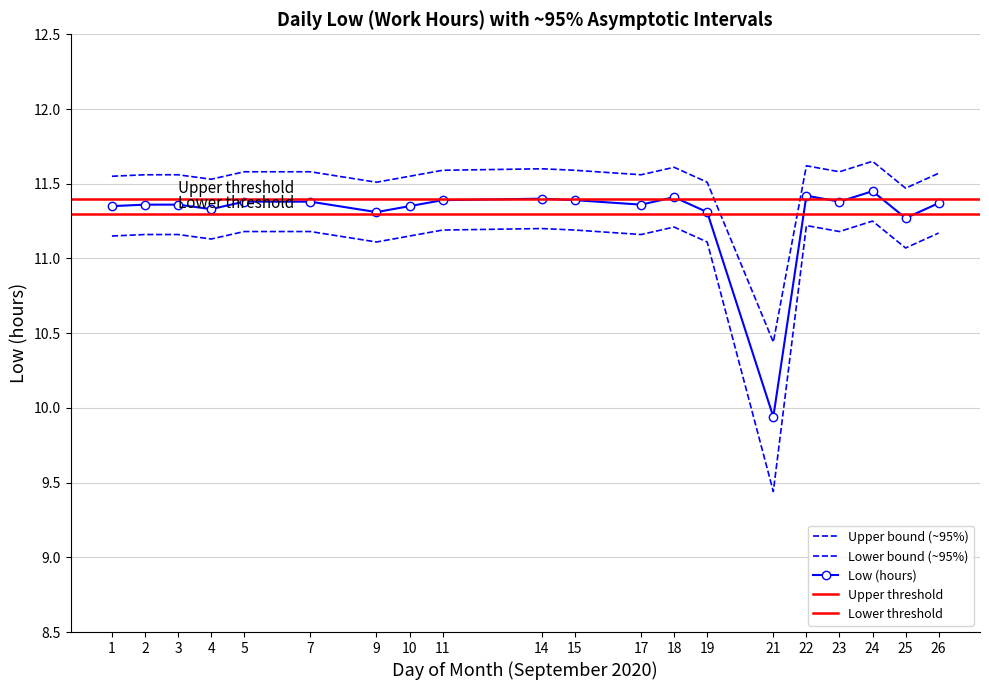

What is the difference between the maximum and minimum values?

1.5